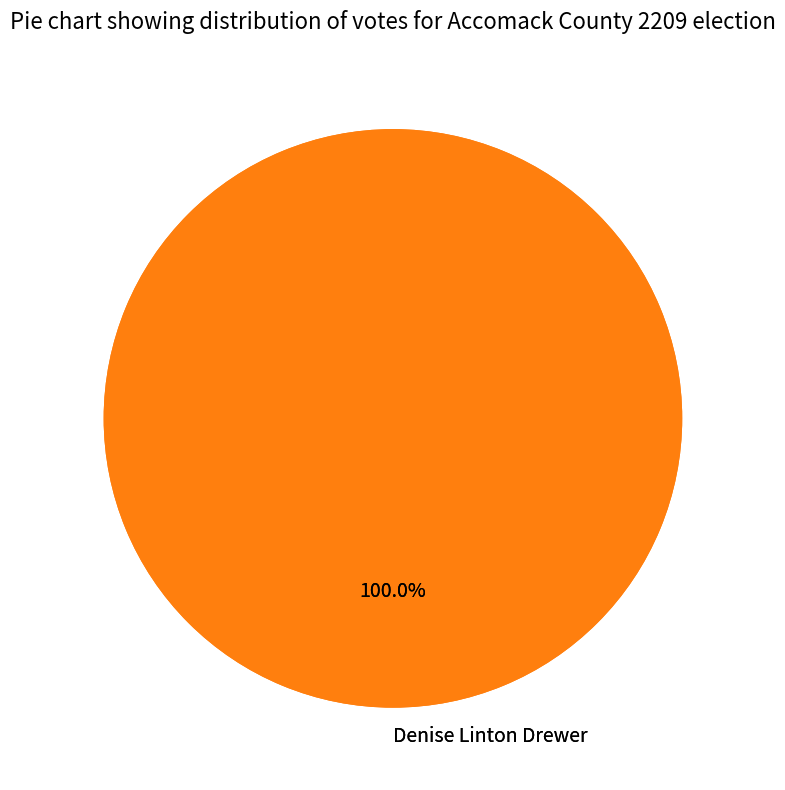

What is the smallest slice in the pie chart?

All Others